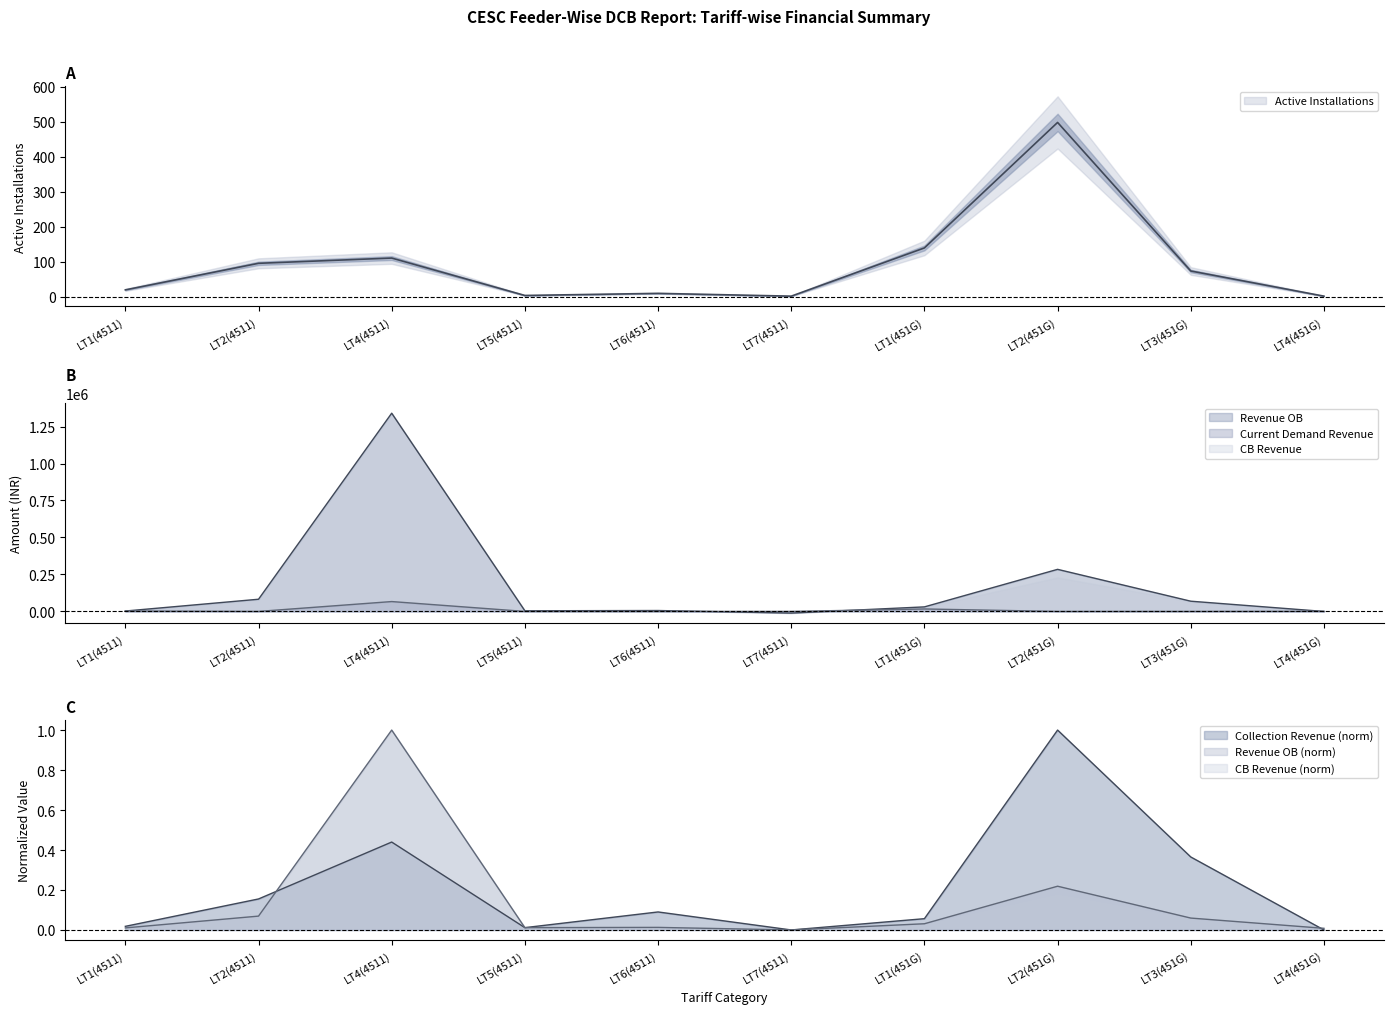

At how many categories does at least one series exceed 995926?

1